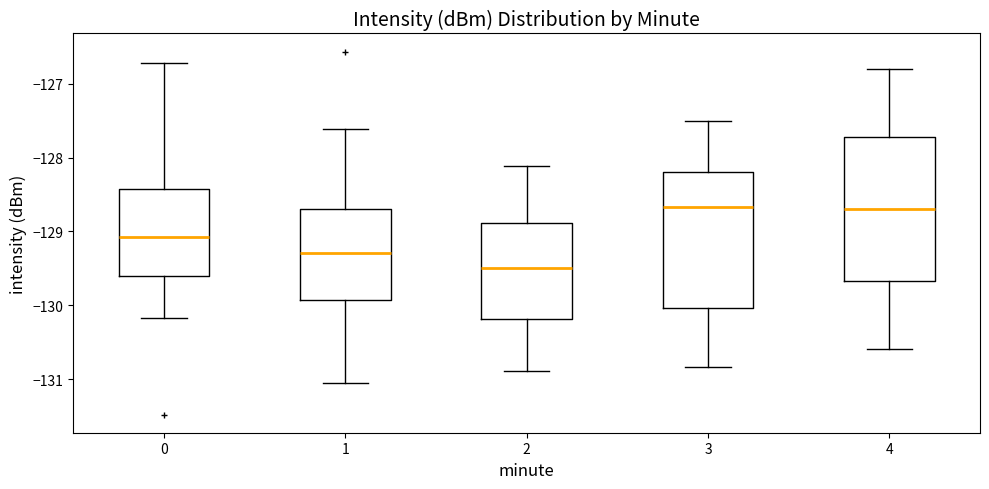

Where does the median line of the box at x = 0 sit on the y-axis? The values are not printed on the chart, so give them approximately, as read against the axis.

-129.1